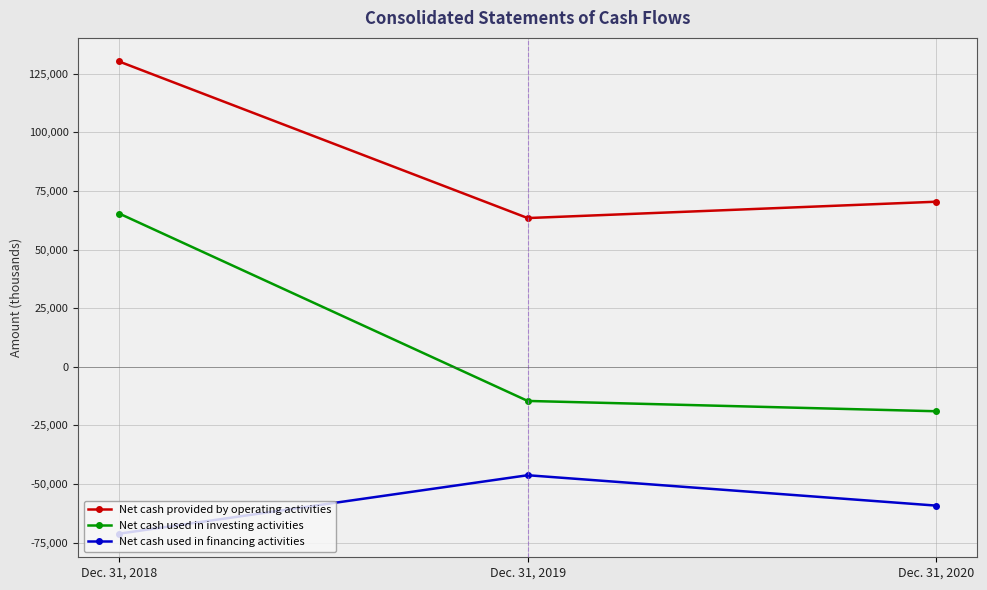

What is the difference between the highest and lowest values at Dec. 31, 2019?

109674